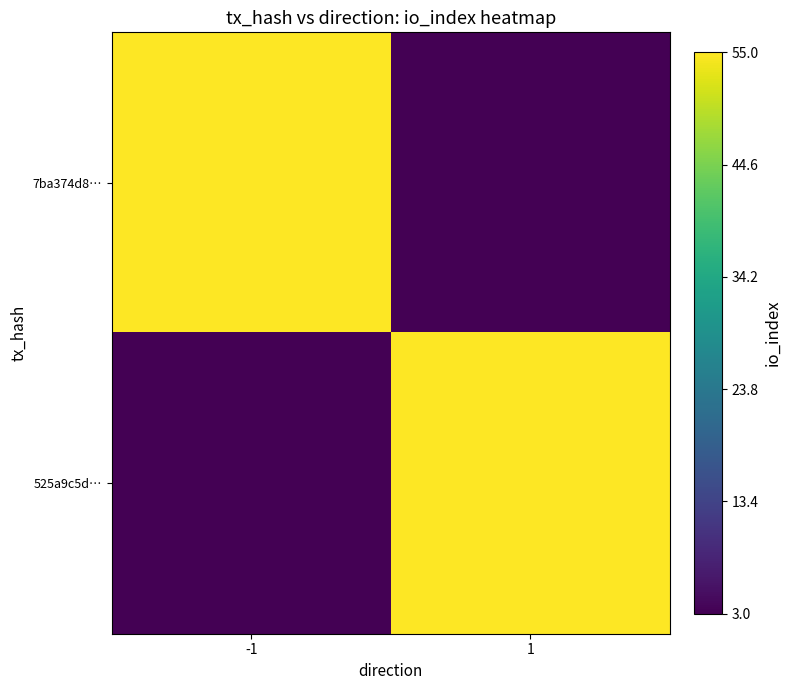

What is the total value across all series at 1?

58